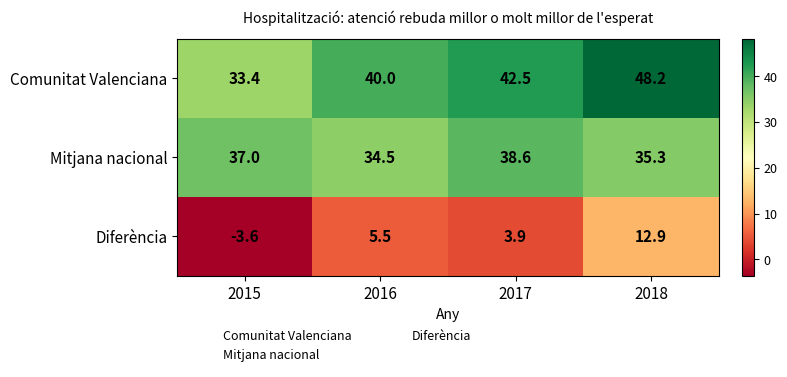

The value of Diferència at 2017 is 6.8. True or false?

False